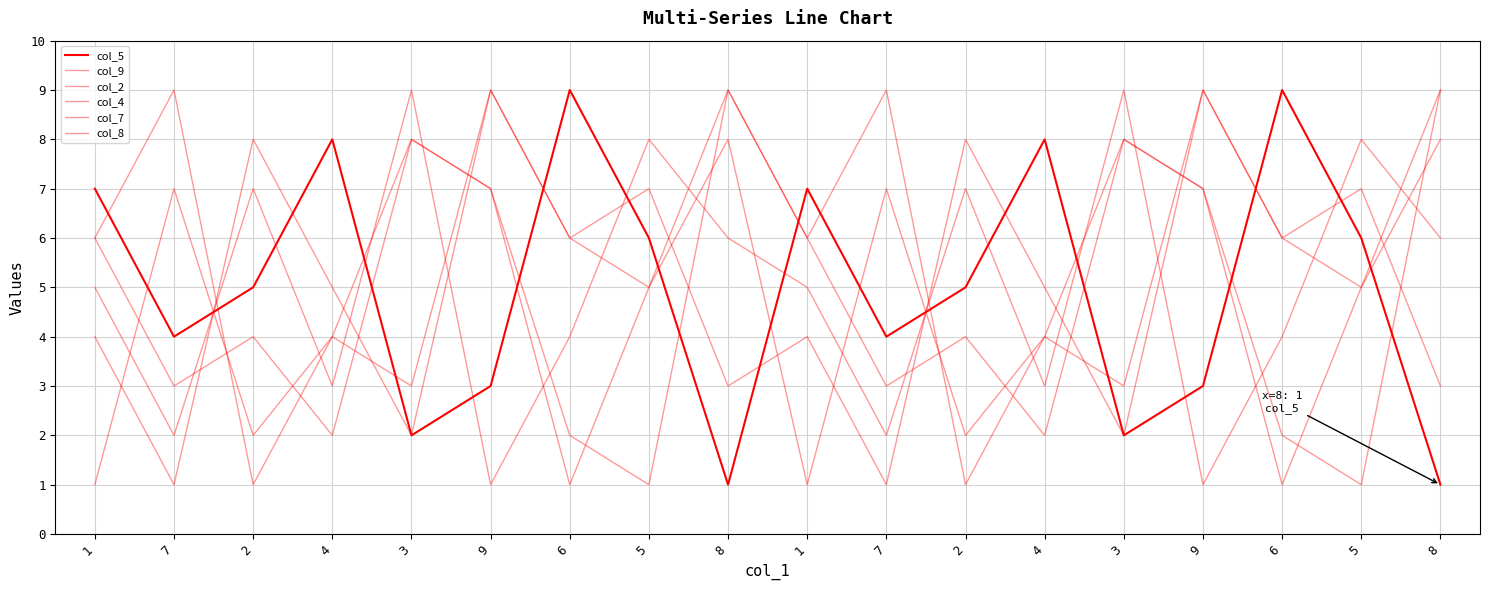

Does the chart display data point markers on the line(s)?

No